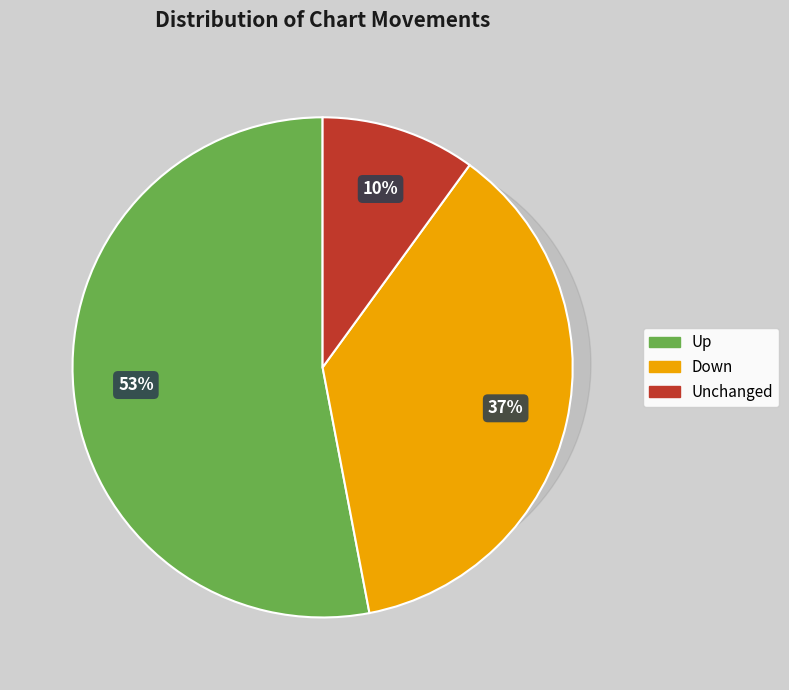

Is there any slice that represents more than half of the pie?

Yes